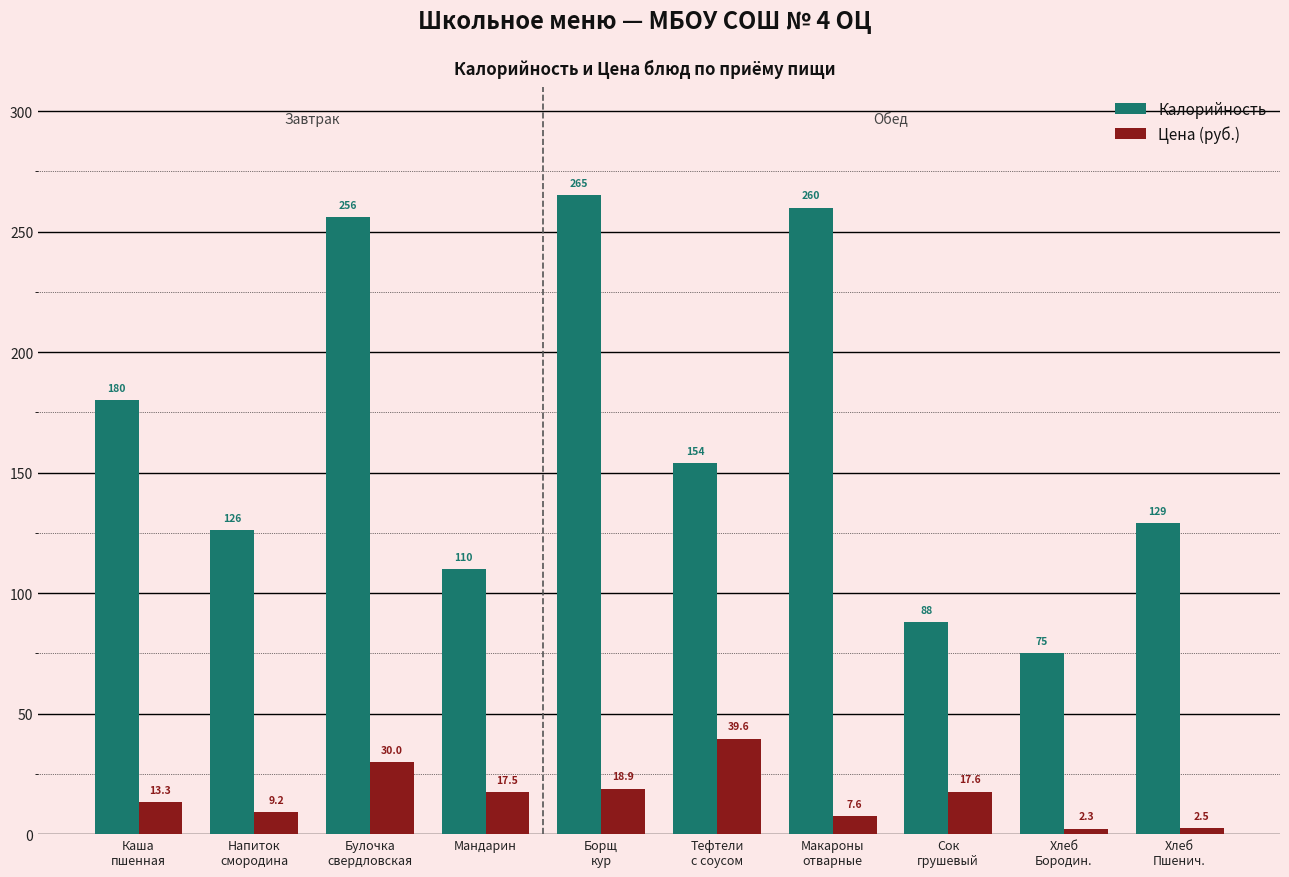

Which series has the largest range (max minus min)?

Калорийность